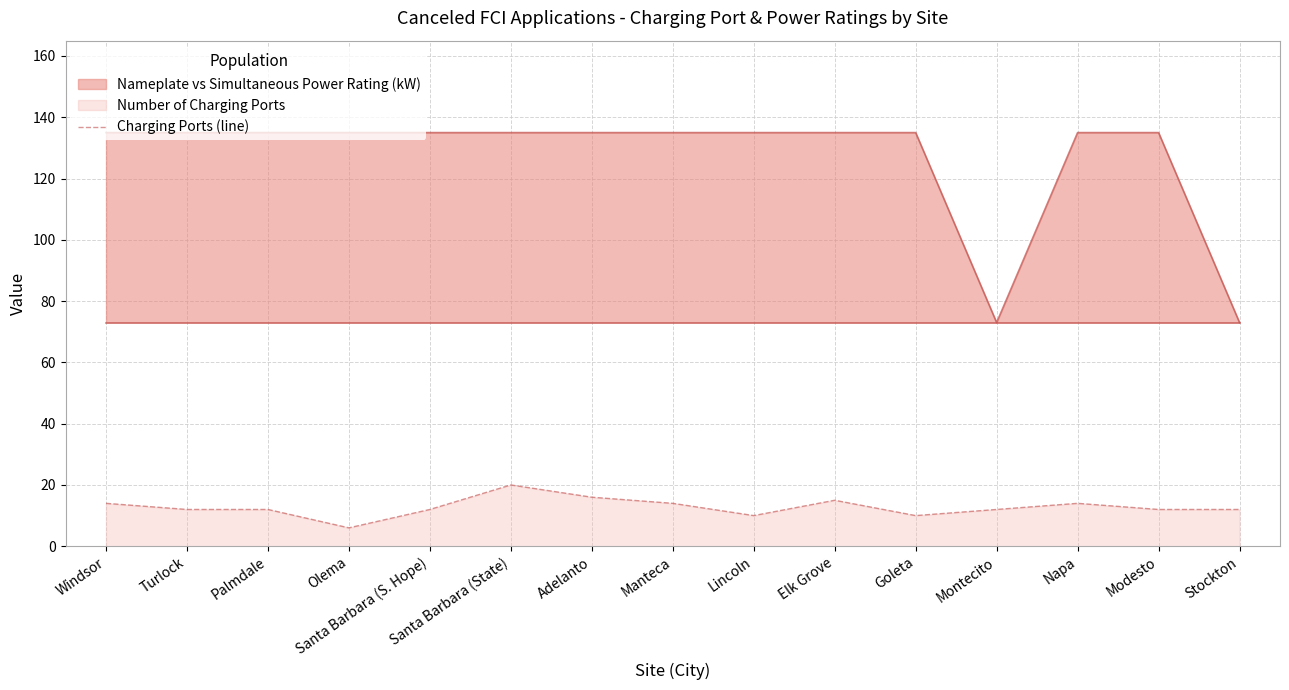

How many interior local valleys (lower than both neighbors) does the data have?

3